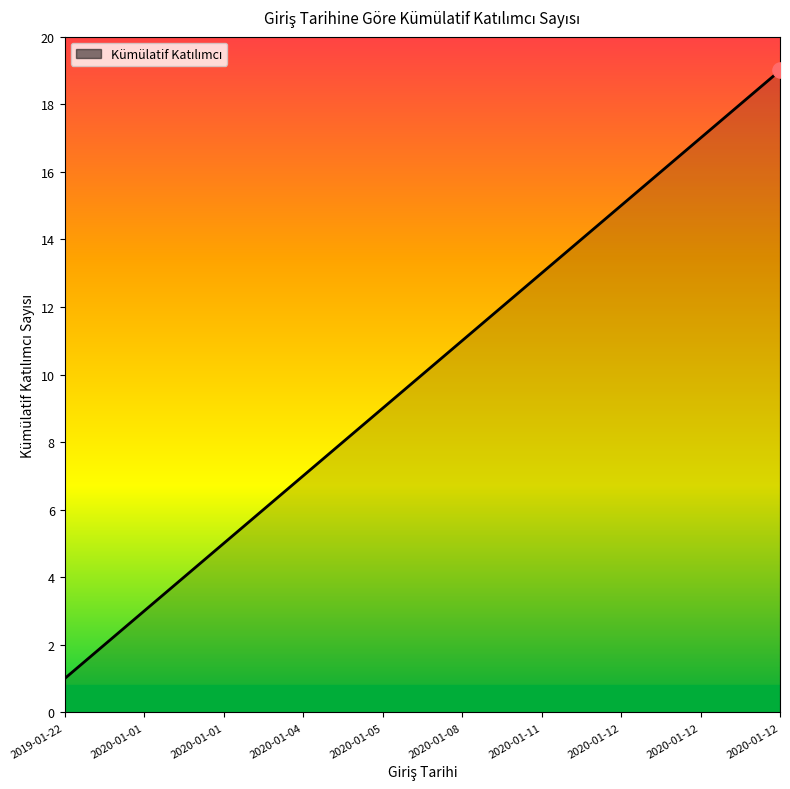

What is the maximum value shown in the chart?

19